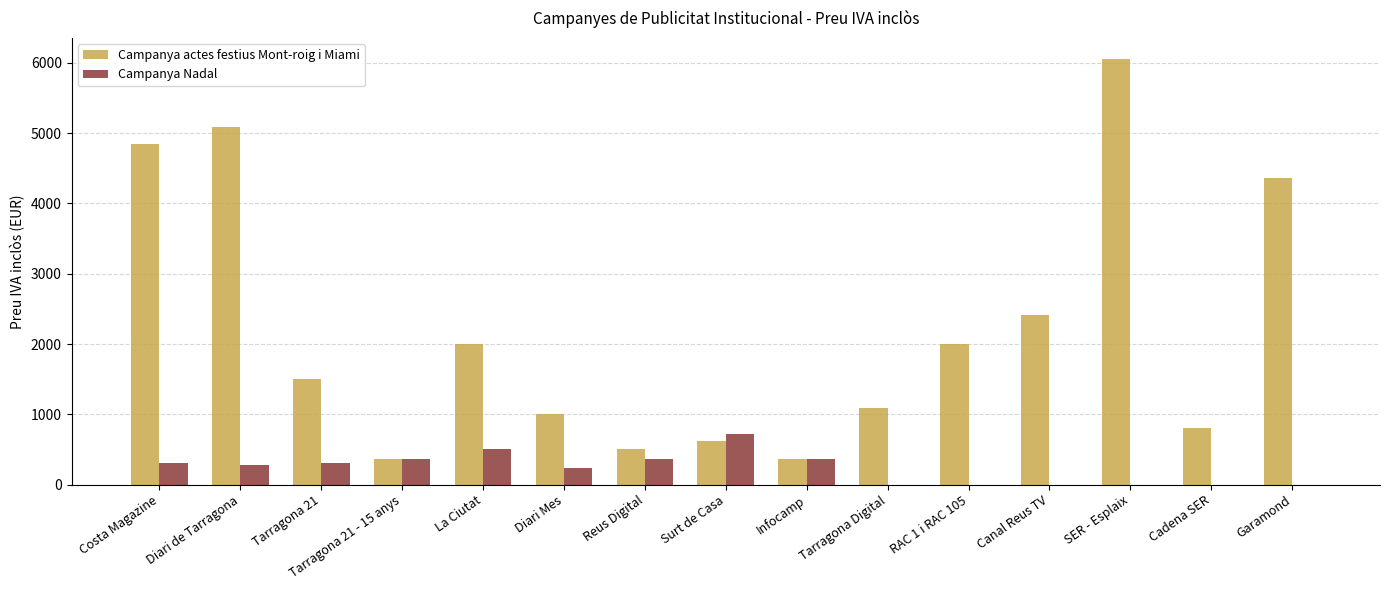

Which series has the largest total across all categories?

Campanya actes festius Mont-roig i Miami